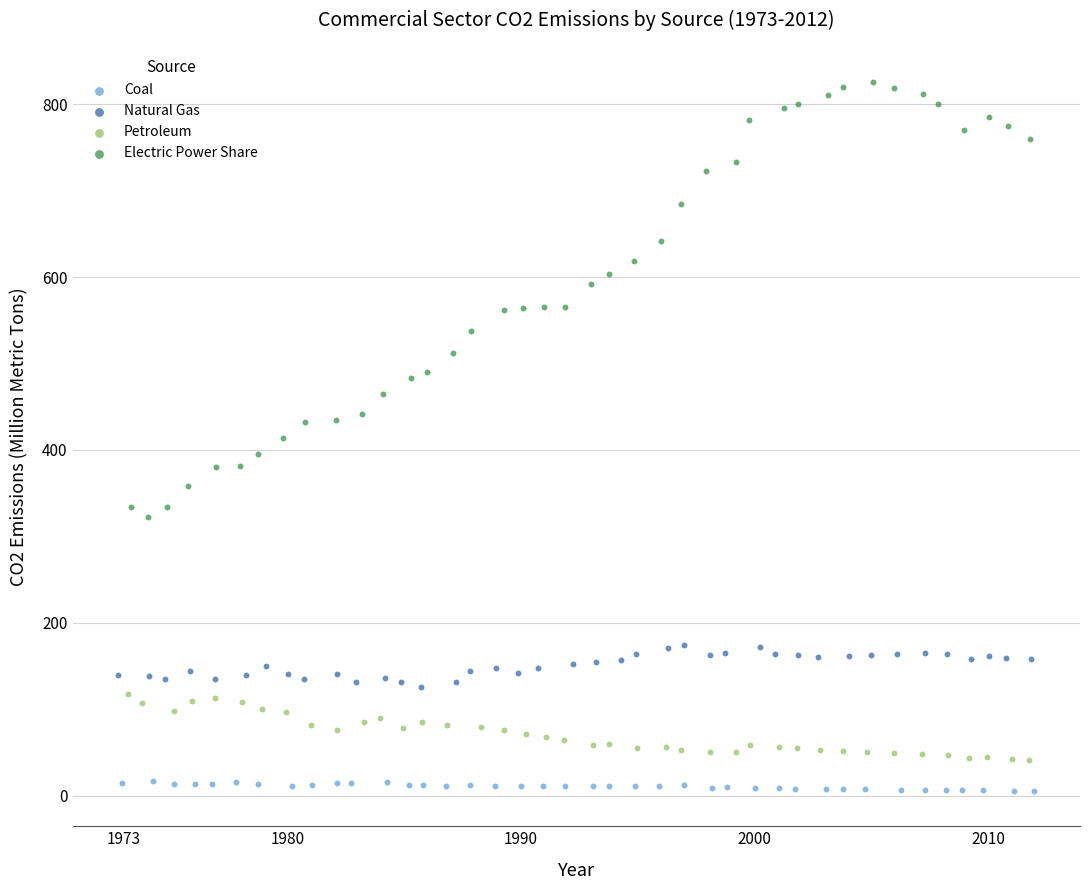

Which series has the largest Y range (max minus min)?

Electric Power Share